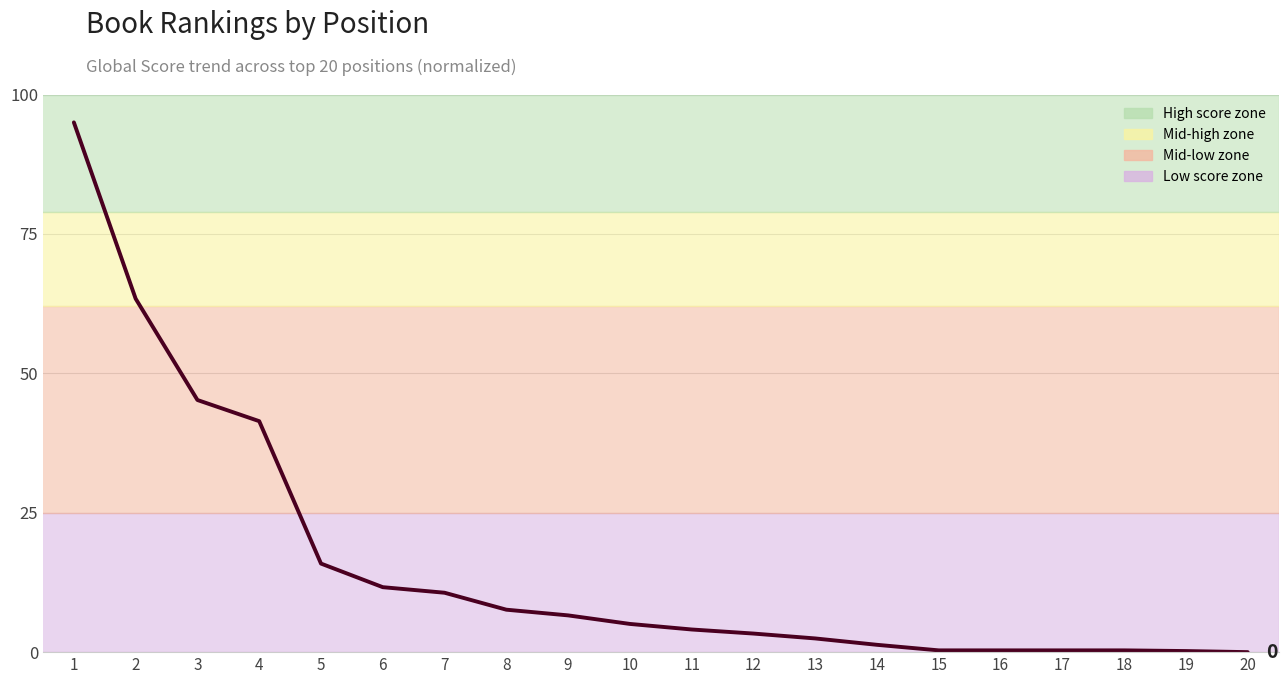

Does the chart have visible grid lines?

Yes